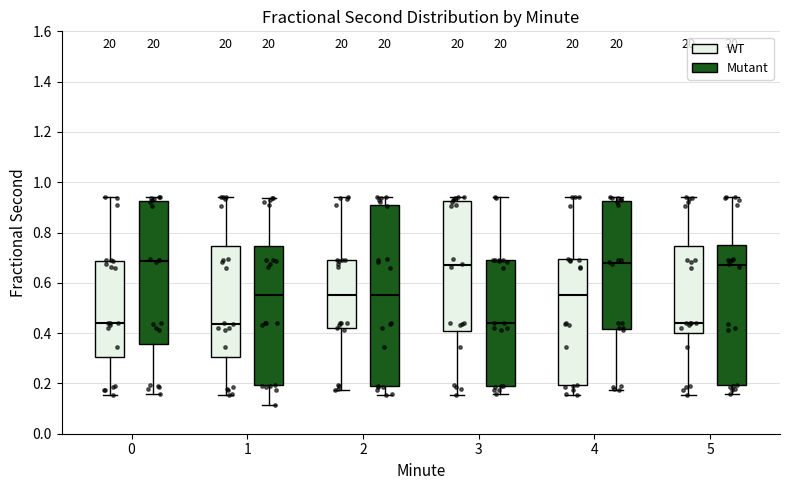

Reading left to right, transcribe this box plot: for each box, give where its median line is, the range the box spans, and where its two whiskers end, as read against the y-axis. The values are not printed on the chart, so give them approximately, as read against the axis.

0 (WT): median 0.44, box 0.30 to 0.68, whiskers 0.16 to 0.94
0 (Mutant): median 0.68, box 0.36 to 0.92, whiskers 0.16 to 0.94
1 (WT): median 0.44, box 0.30 to 0.74, whiskers 0.16 to 0.94
1 (Mutant): median 0.56, box 0.20 to 0.74, whiskers 0.12 to 0.94
2 (WT): median 0.56, box 0.42 to 0.70, whiskers 0.18 to 0.94
2 (Mutant): median 0.54, box 0.18 to 0.90, whiskers 0.16 to 0.94
3 (WT): median 0.66, box 0.40 to 0.92, whiskers 0.16 to 0.94
3 (Mutant): median 0.44, box 0.20 to 0.70, whiskers 0.16 to 0.94
4 (WT): median 0.54, box 0.20 to 0.70, whiskers 0.16 to 0.94
4 (Mutant): median 0.68, box 0.42 to 0.92, whiskers 0.18 to 0.94
5 (WT): median 0.44, box 0.40 to 0.74, whiskers 0.16 to 0.94
5 (Mutant): median 0.66, box 0.20 to 0.74, whiskers 0.16 to 0.94